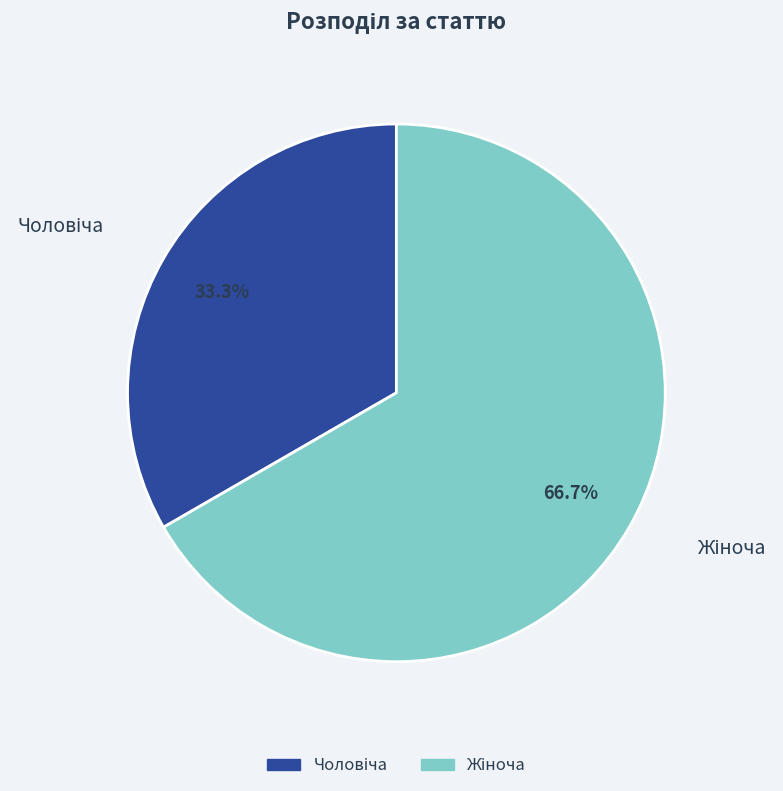

Is there a majority slice in this chart?

Yes